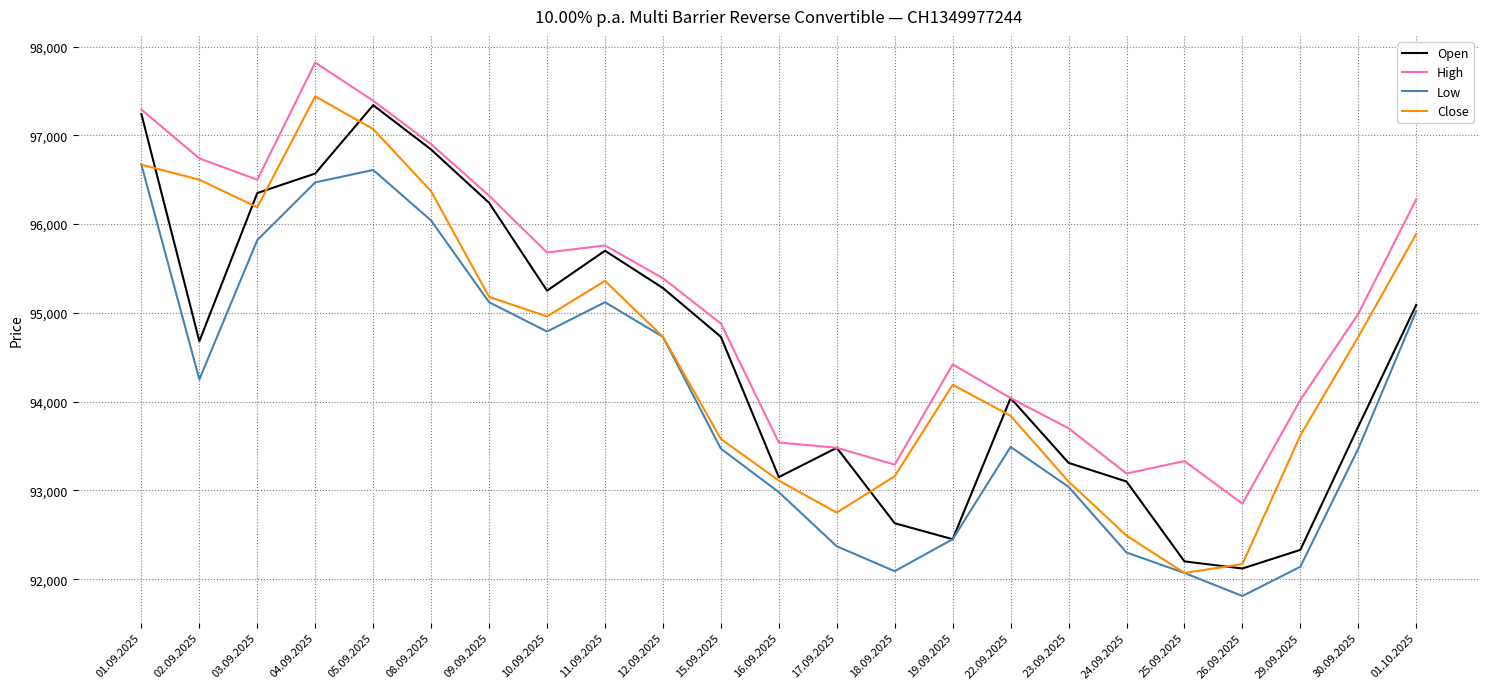

What is the spread (max minus min) of values at 17.09.2025?

1110